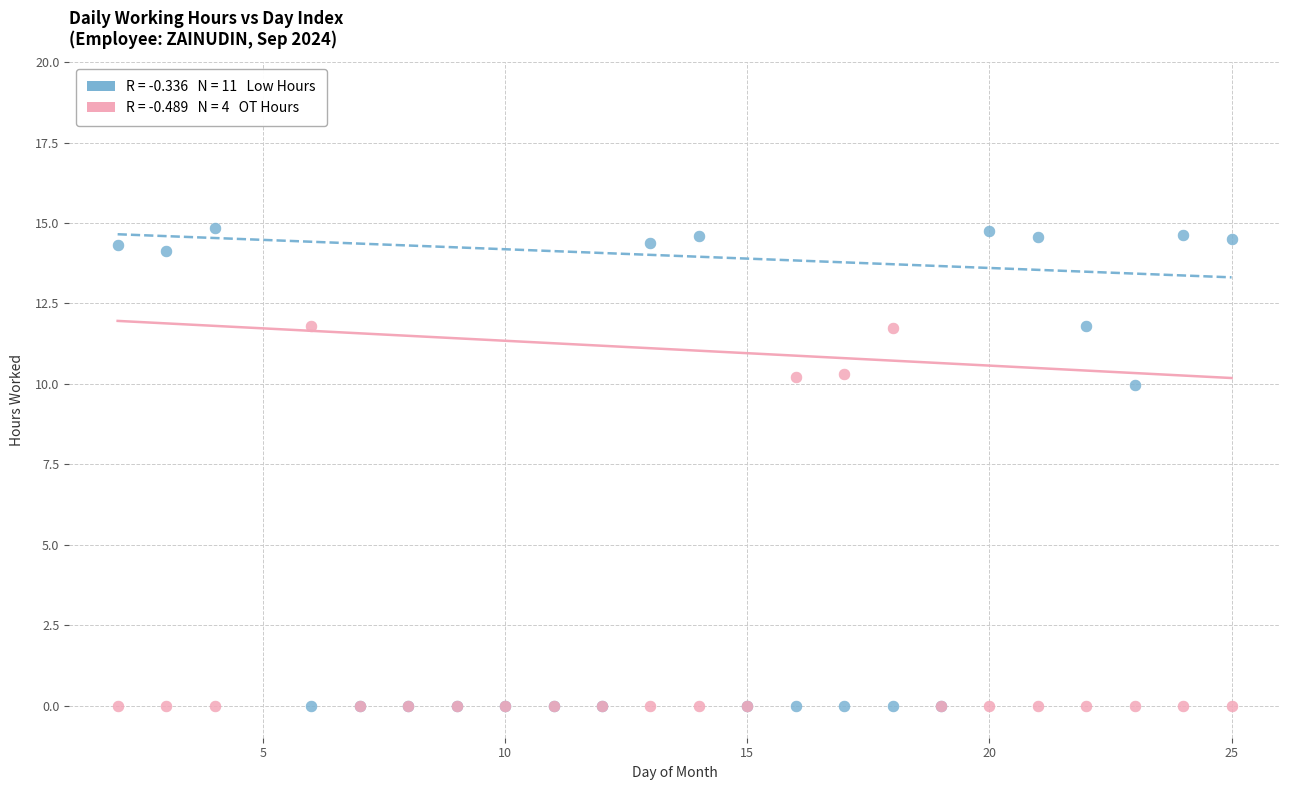

Across all series, what Y value is closest to 7?

10.0